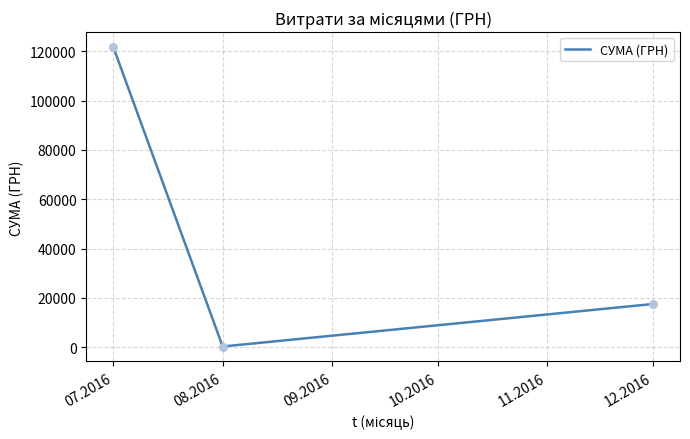

Between 12.2016 and 07.2016, which is larger?

07.2016